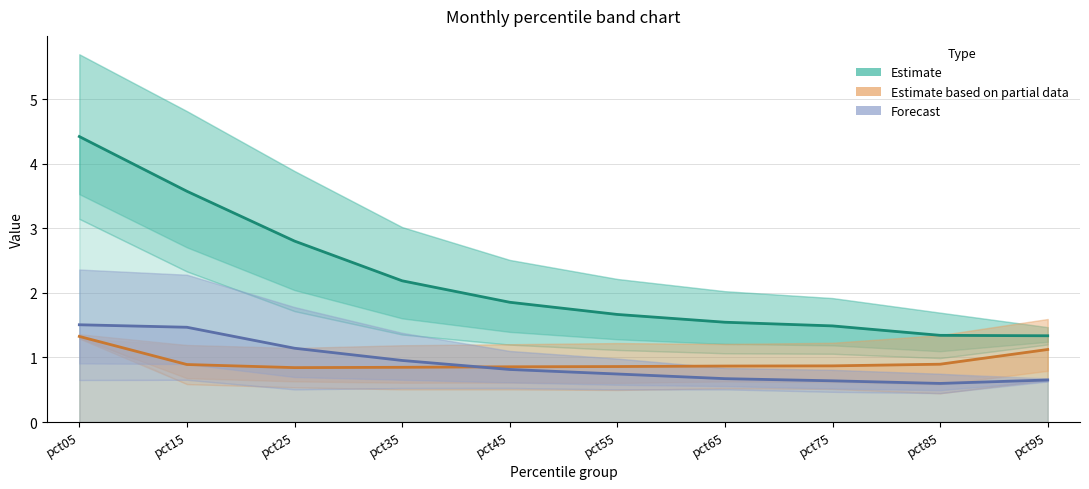

How many data points does each series have?

10